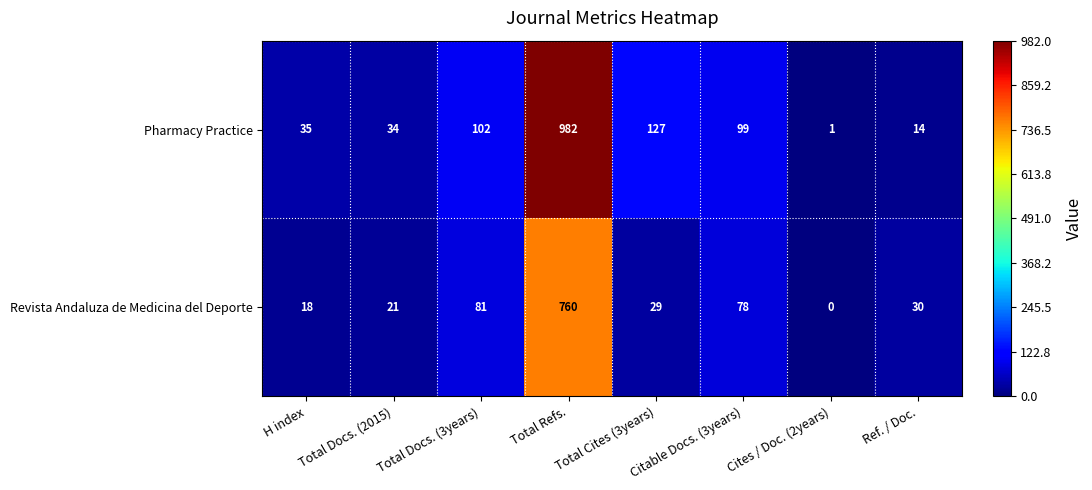

True or false: Revista Andaluza de Medicina del Deporte has a value of 18 at H index.

True